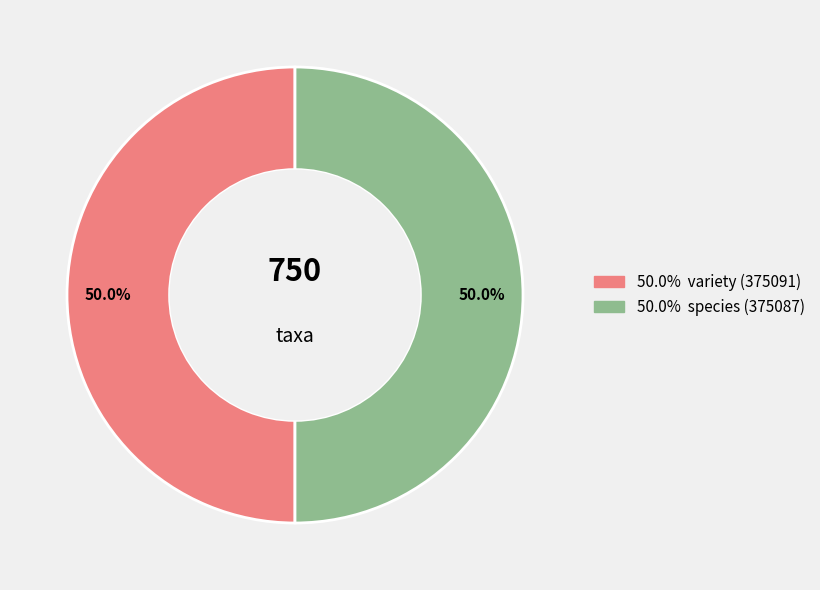

Which category has the smallest portion of the pie?

375087